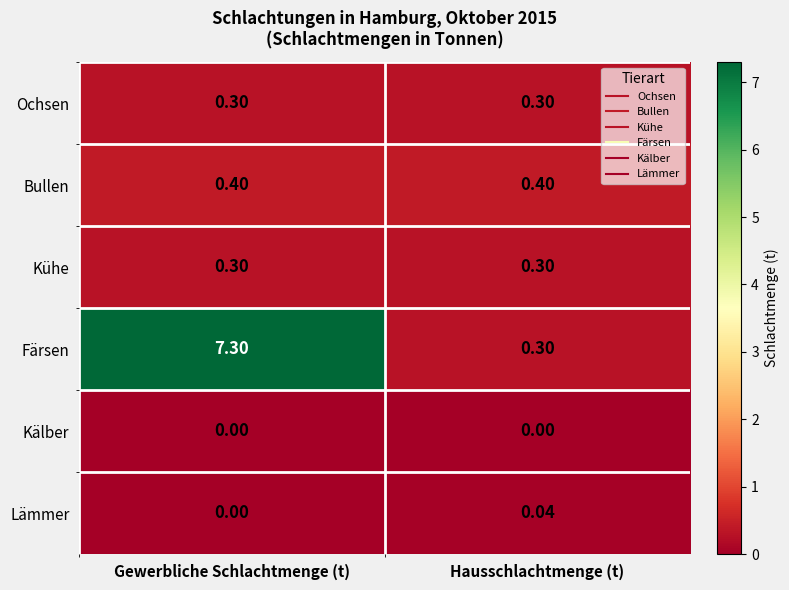

Which series has the largest total across all categories?

Färsen